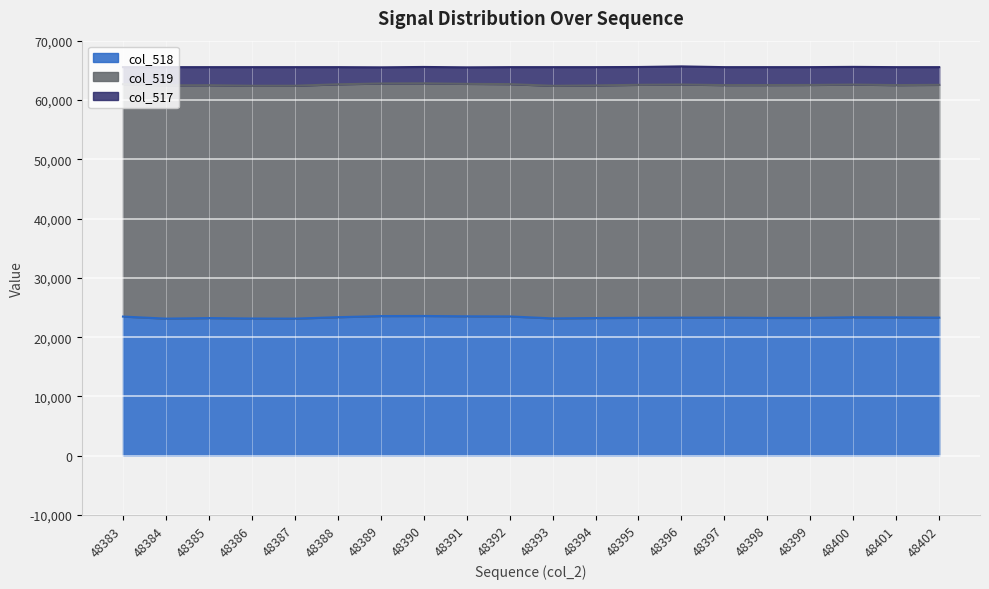

At which label is col_519 closest to 39259?

48402